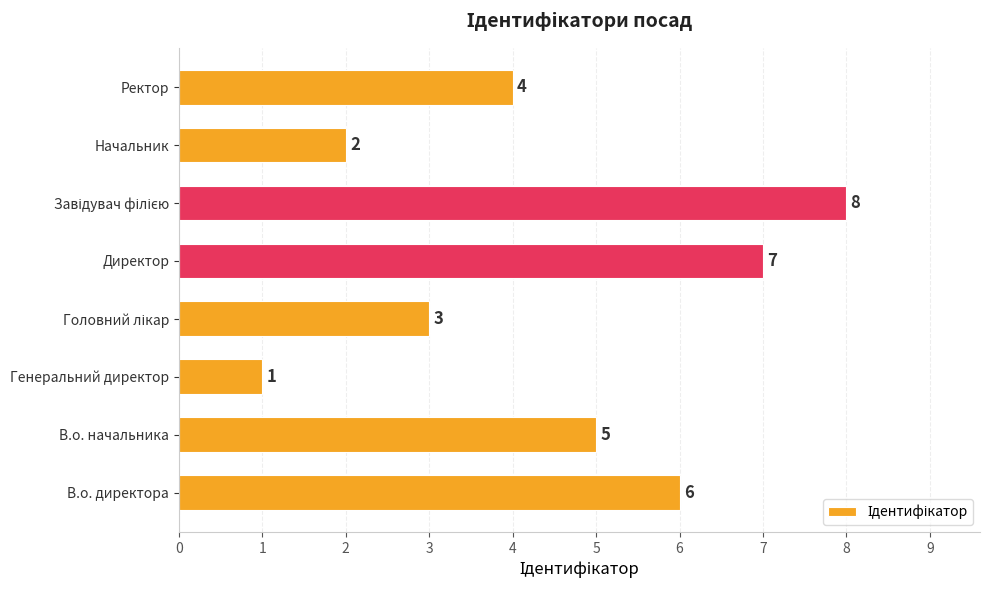

What is the smallest value displayed?

1